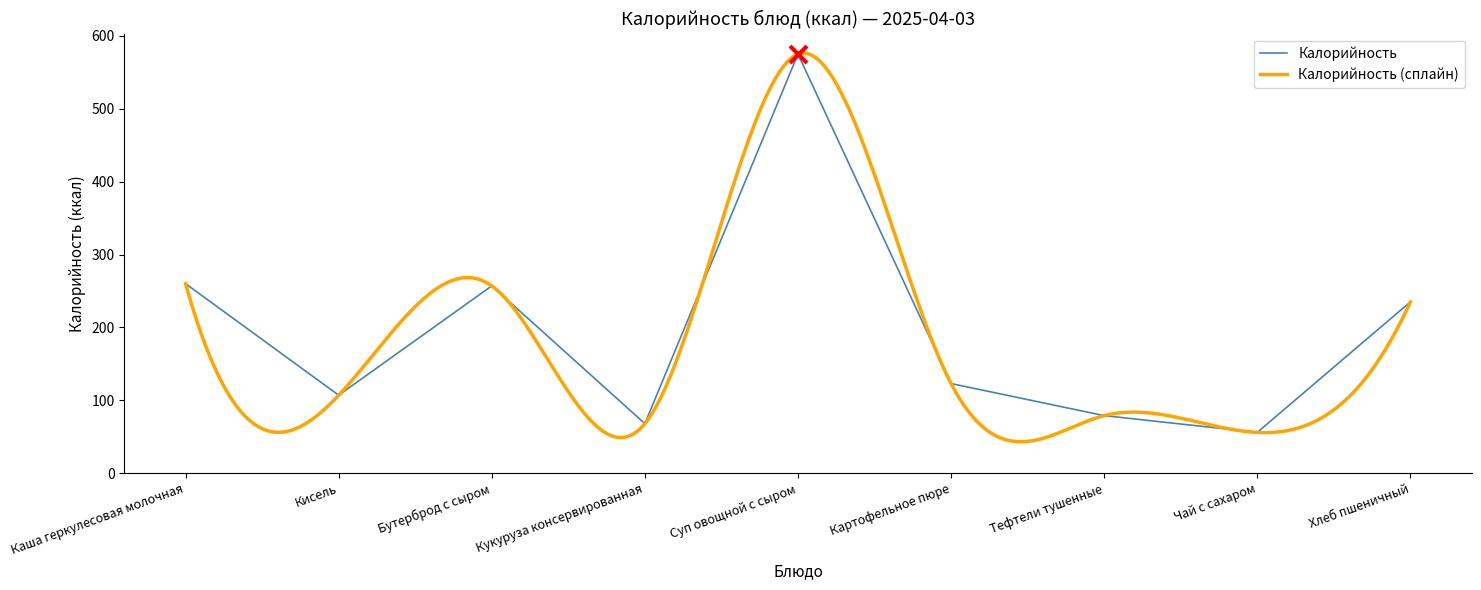

Approximately how many times larger is the value at Кукуруза консервированная compared to Тефтели тушенные?

0.9